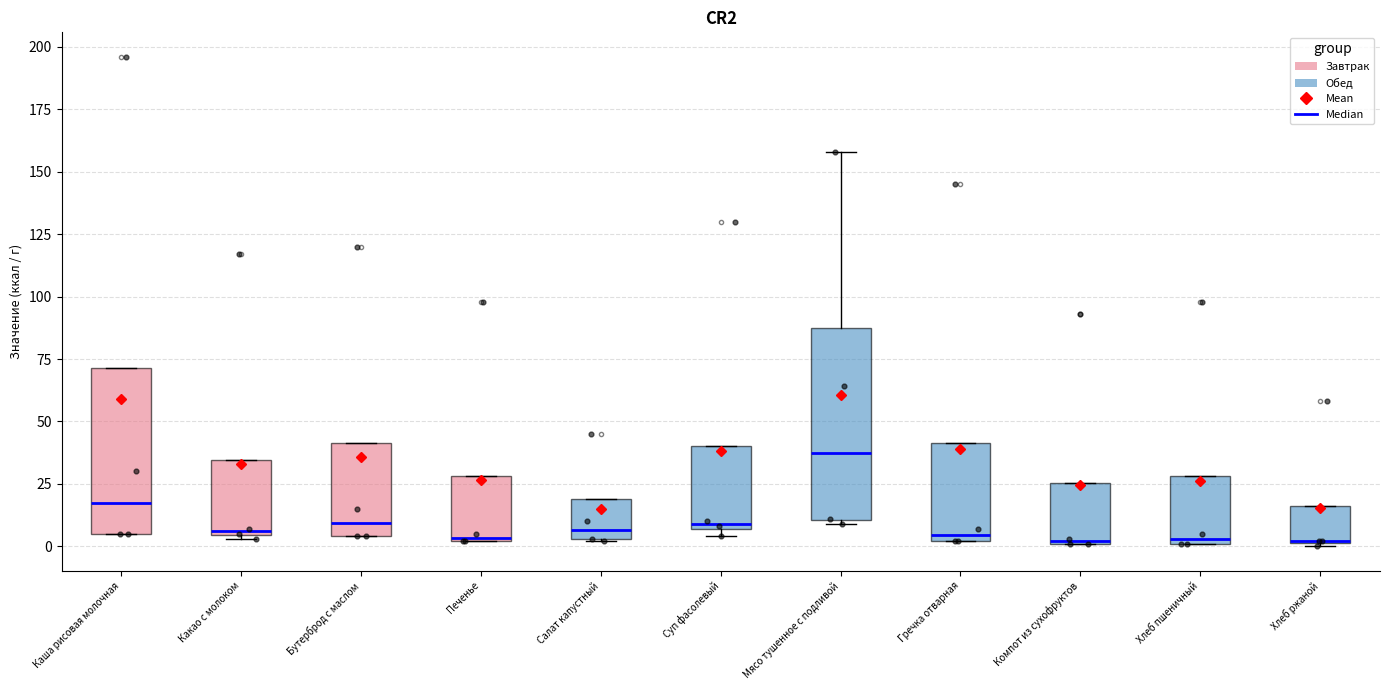

Where is the upper edge of the box for Какао с молоком on the y-axis? The values are not printed on the chart, so give them approximately, as read against the axis.

35